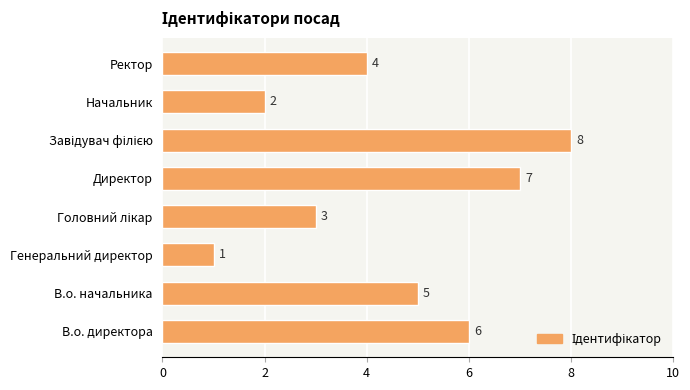

Count the values in the range 3 to 7.

5